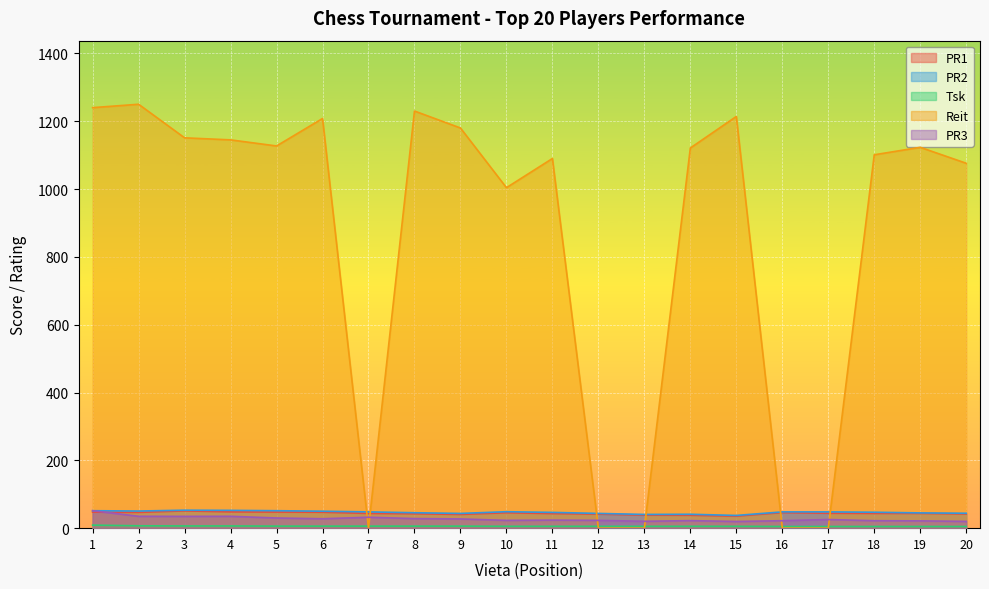

What is the value of the PR3 point at the 12th from the left?

23.0